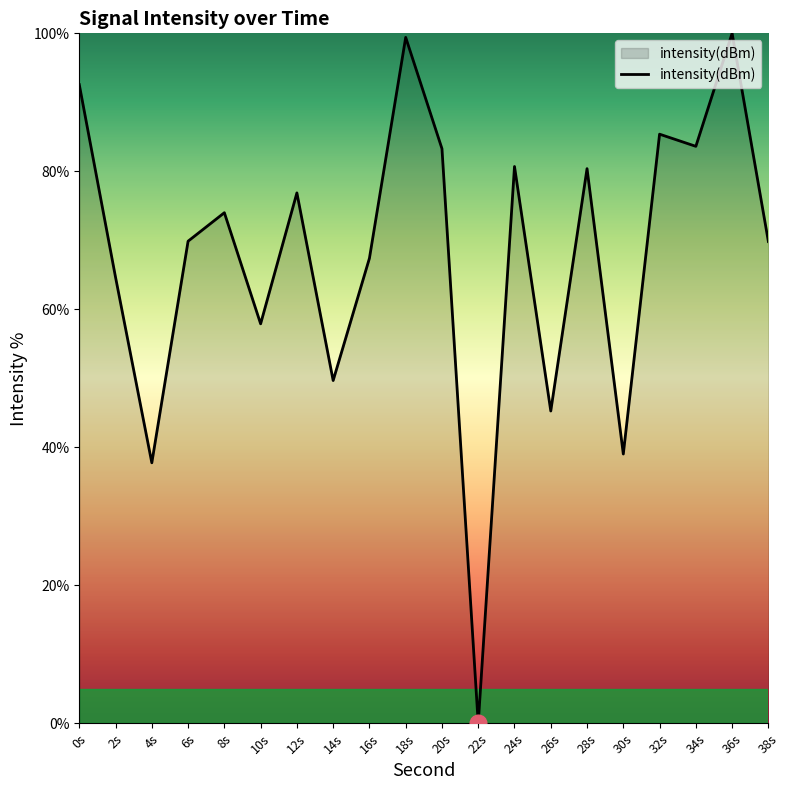

What is the approximate value at 34s?

83.6